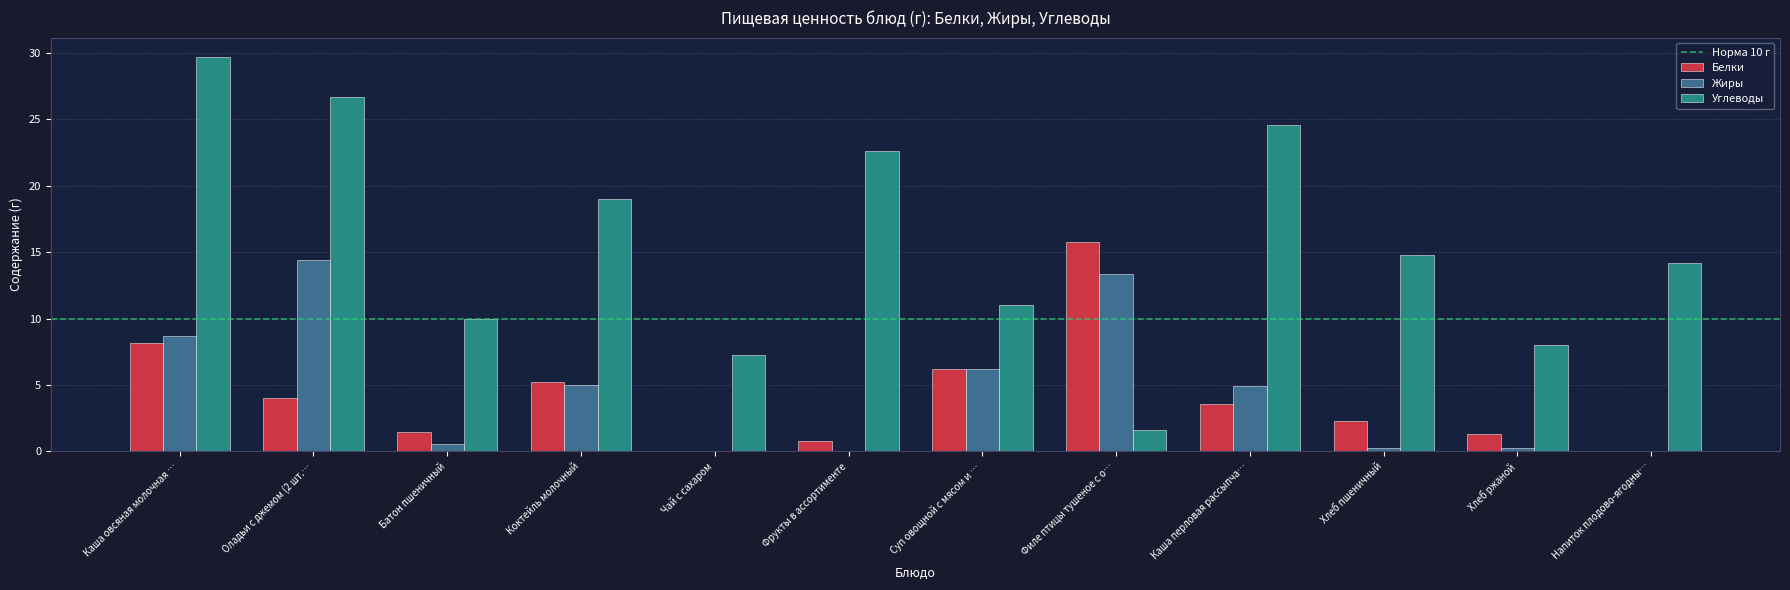

What is the sum of all Углеводы values?

189.4